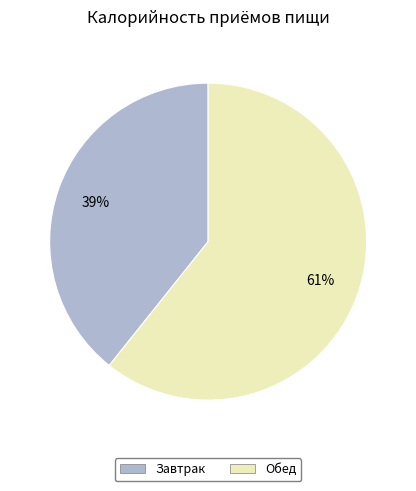

Which slice is the smallest?

Завтрак